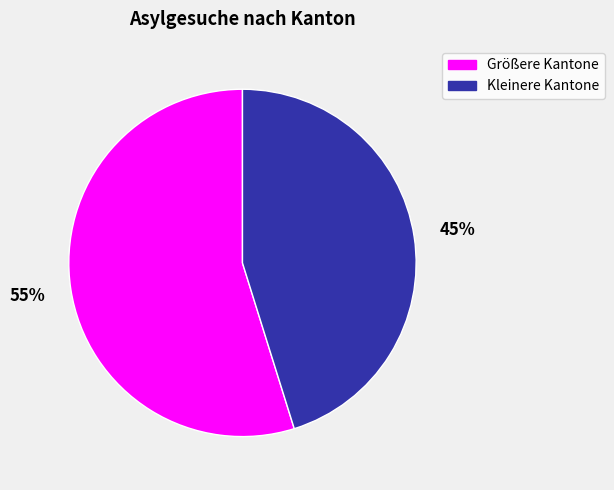

Do Kleinere Kantone and Größere Kantone together represent more than half of the pie?

Yes